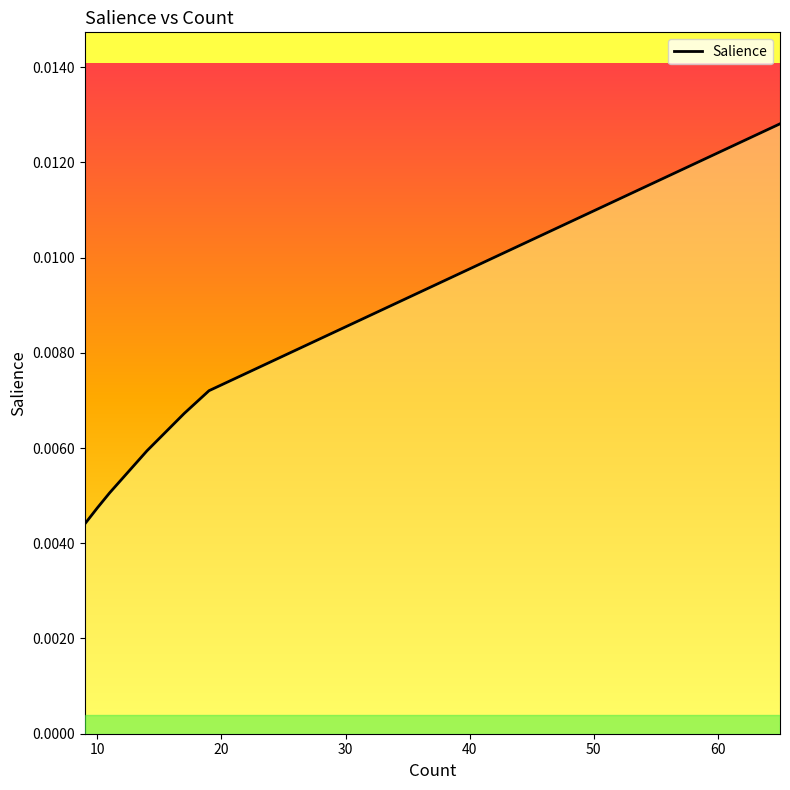

The chart shows a value of 0.0 at 10. True or false?

False